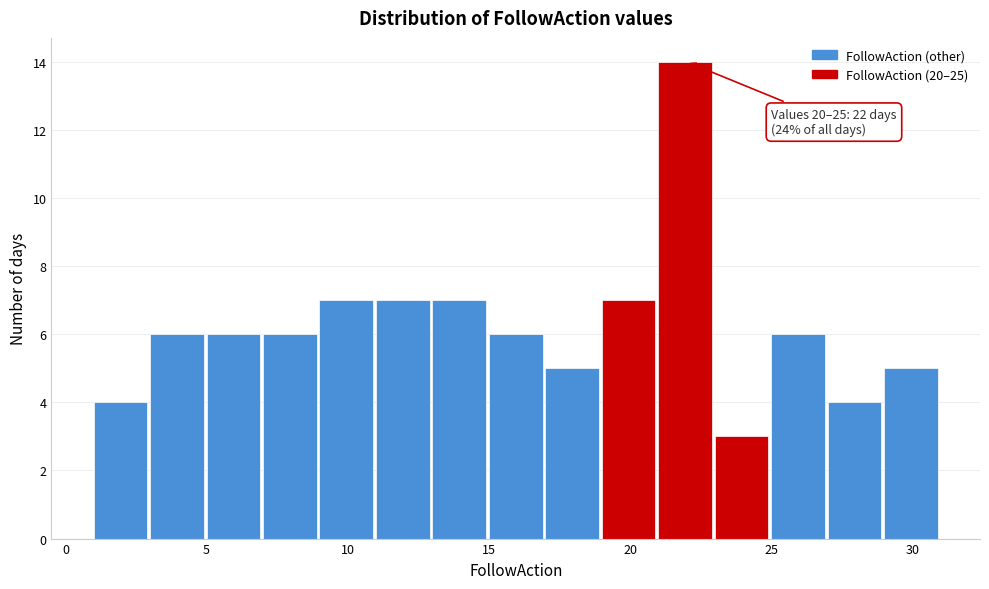

Over which range of the x-axis is the bar tallest?

21 to 23